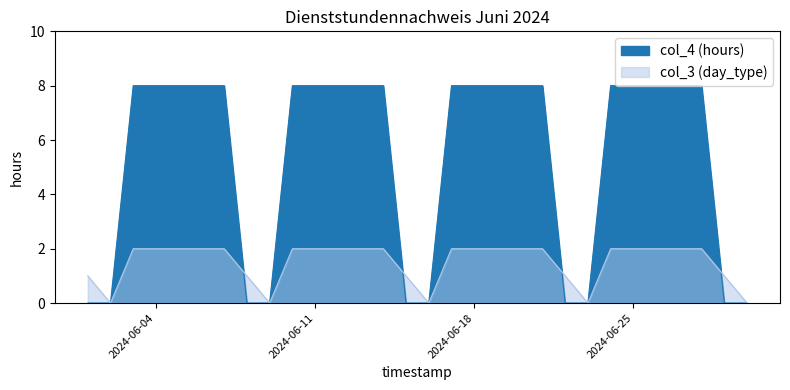

What are all the series names shown in the legend?

col_3 (day_type), col_4 (hours)